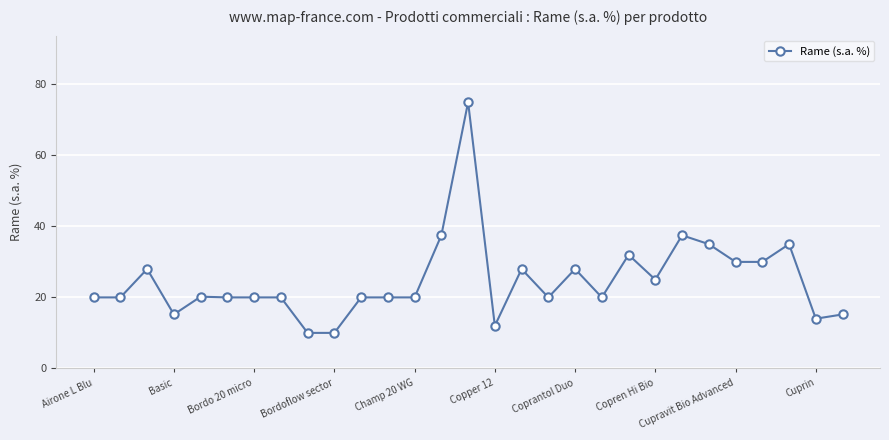

What is the average value?

24.7